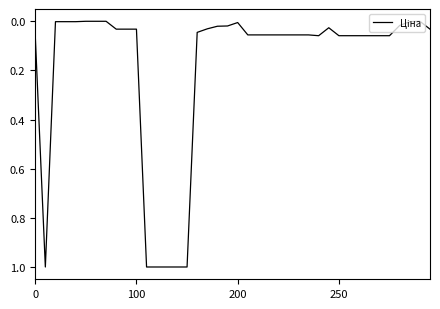

True or false: there are more than 1 points higher than both neighbors.

True